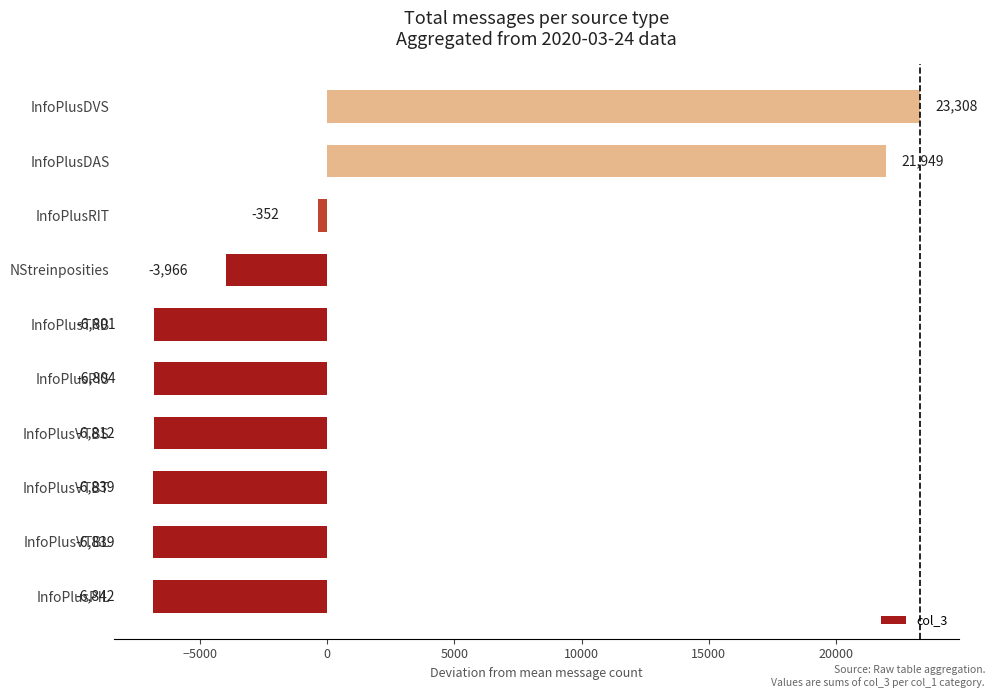

Between InfoPlusDVS and InfoPlusTRB, which is larger?

InfoPlusDVS